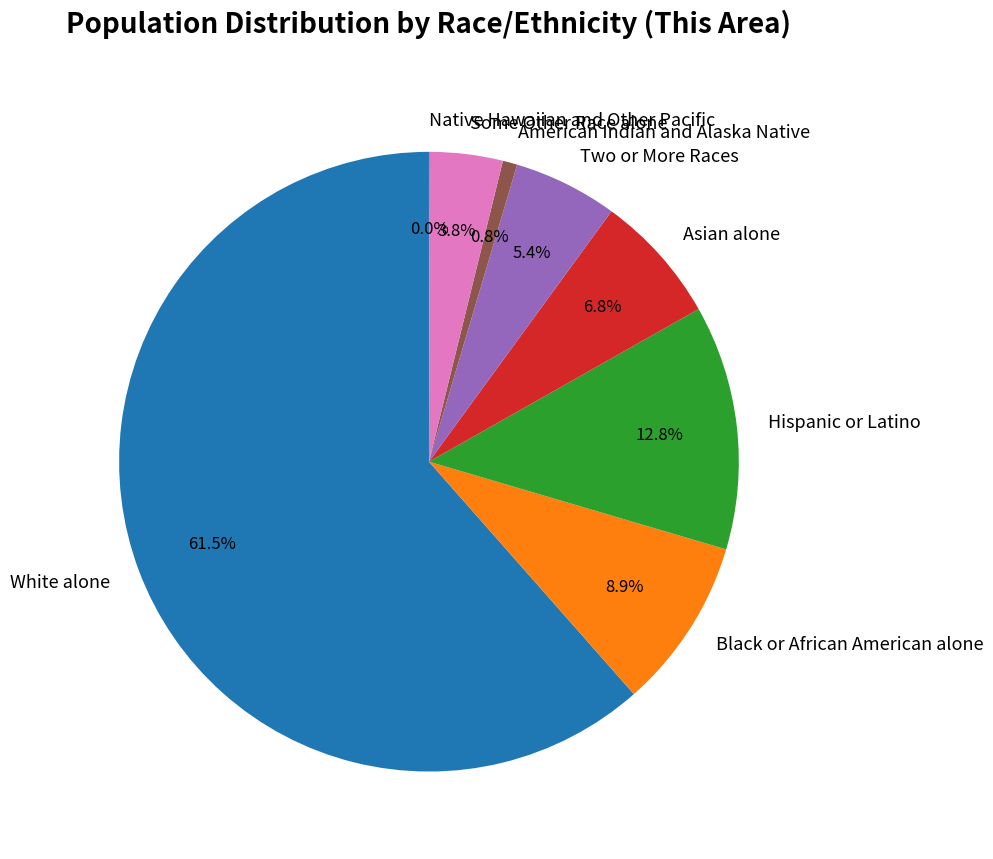

What percentage is NOT represented by Asian alone?

93.2%